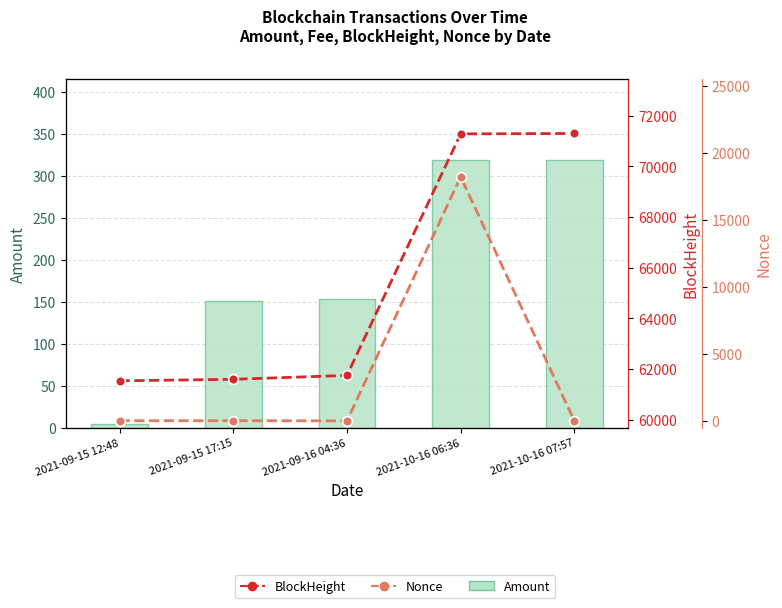

Which label corresponds to the smallest value in the chart?

2021-09-16 04:36